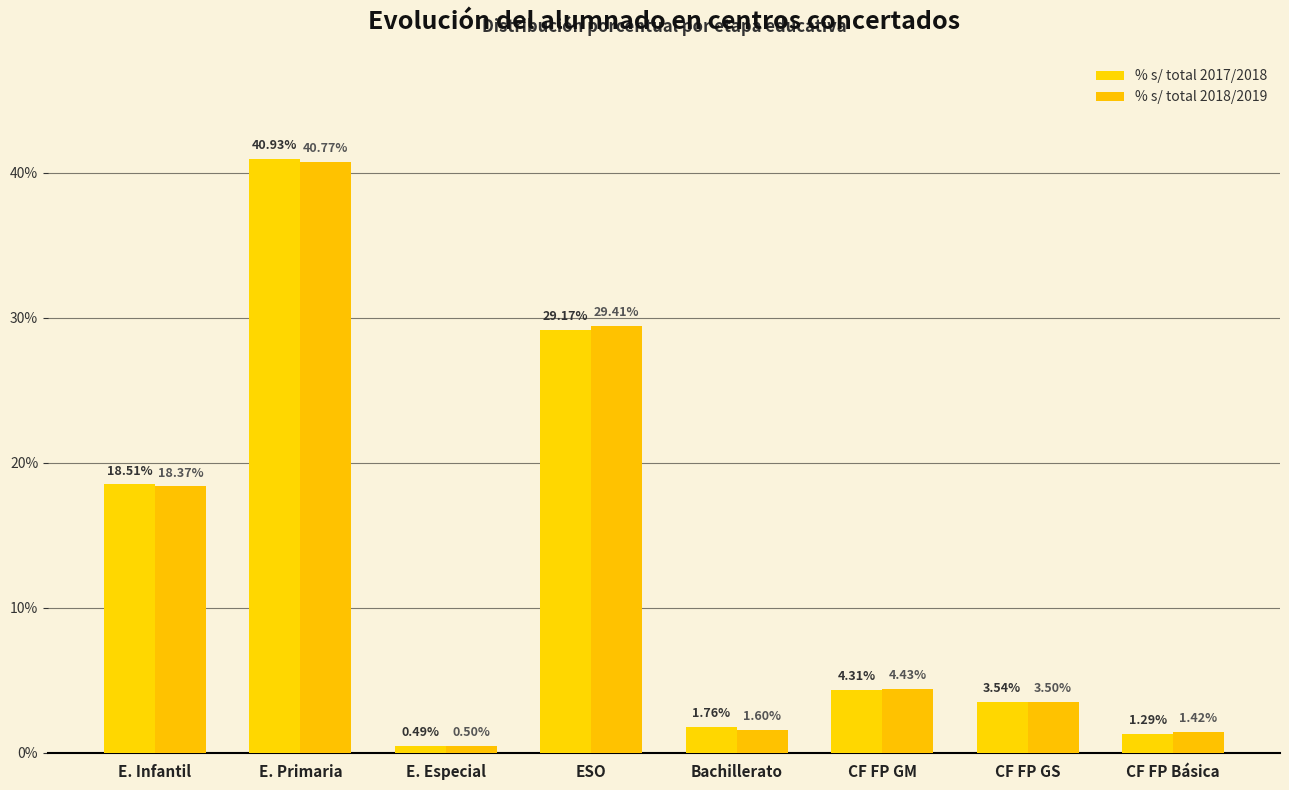

Which series has the widest spread of values?

% s/ total 2017/2018